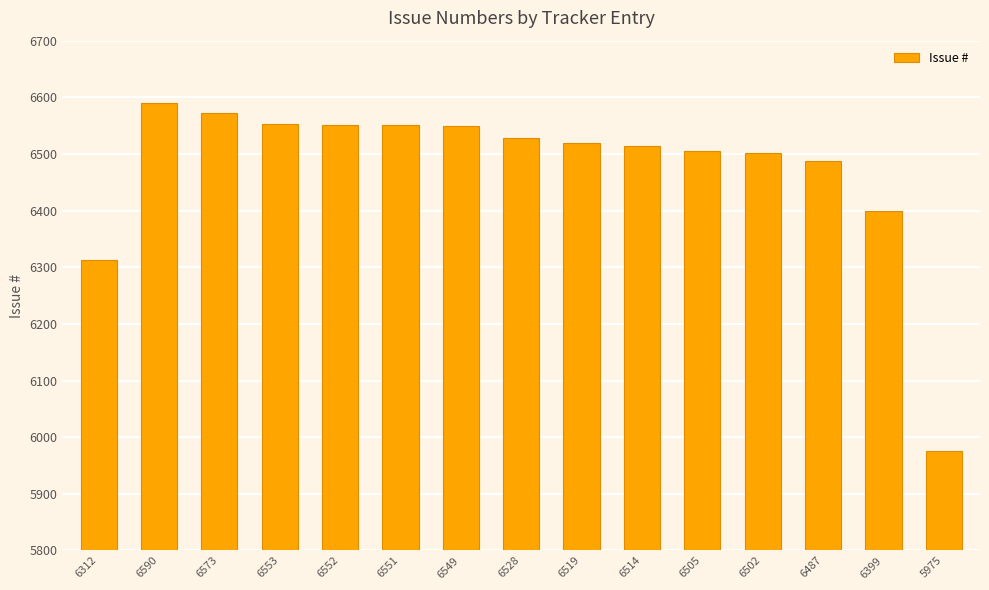

Which has a higher value, 6553 or 6502?

6553